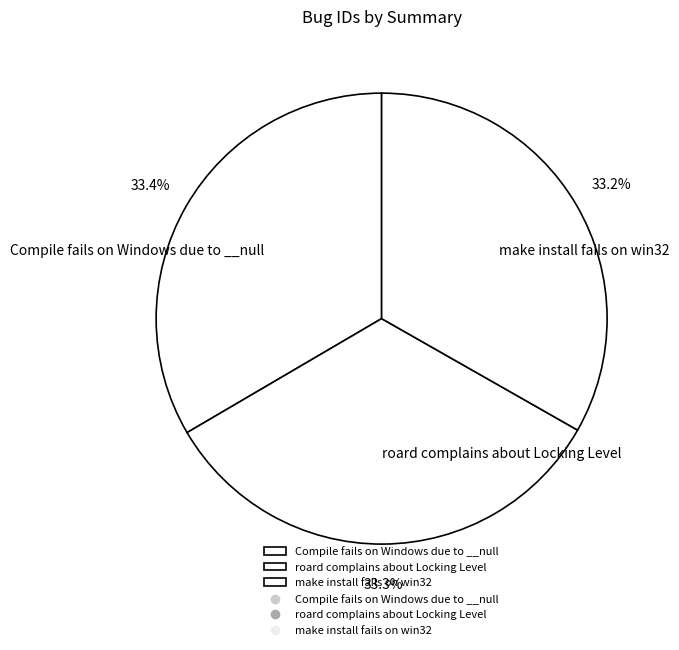

Approximately how many times larger is the value at make install fails on win32 compared to roard complains about Locking Level?

1.0